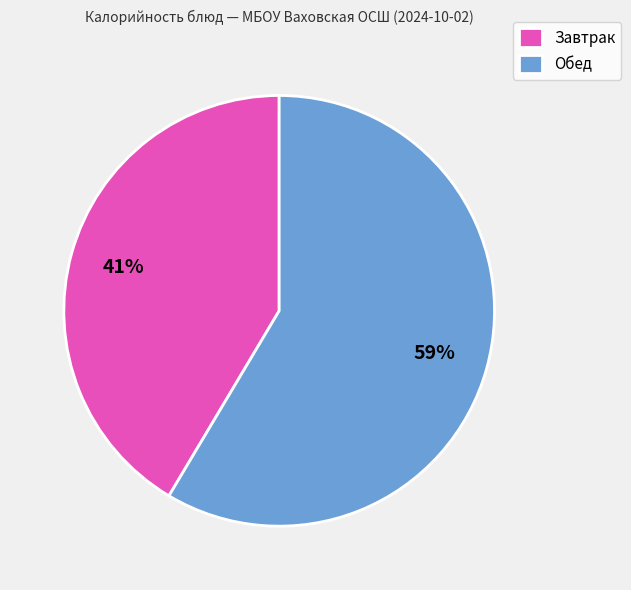

To the nearest percent, what is the combined percentage of Завтрак and Обед?

100%